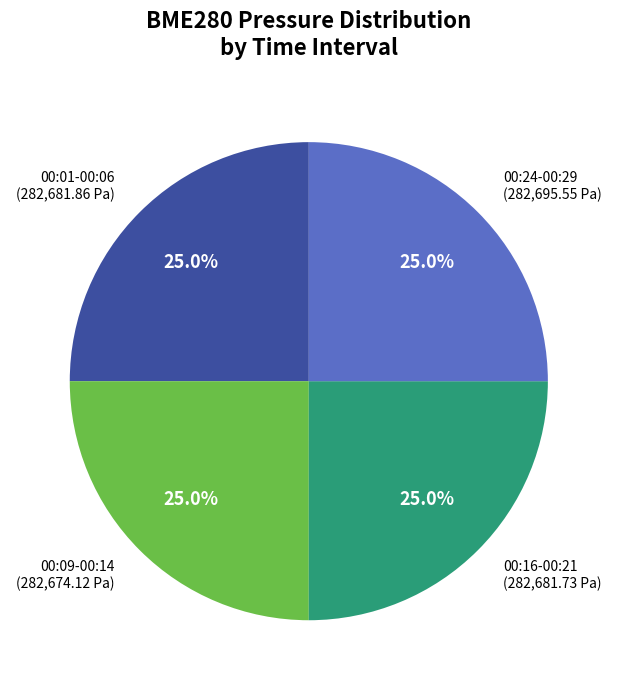

Is there a majority slice in this chart?

No